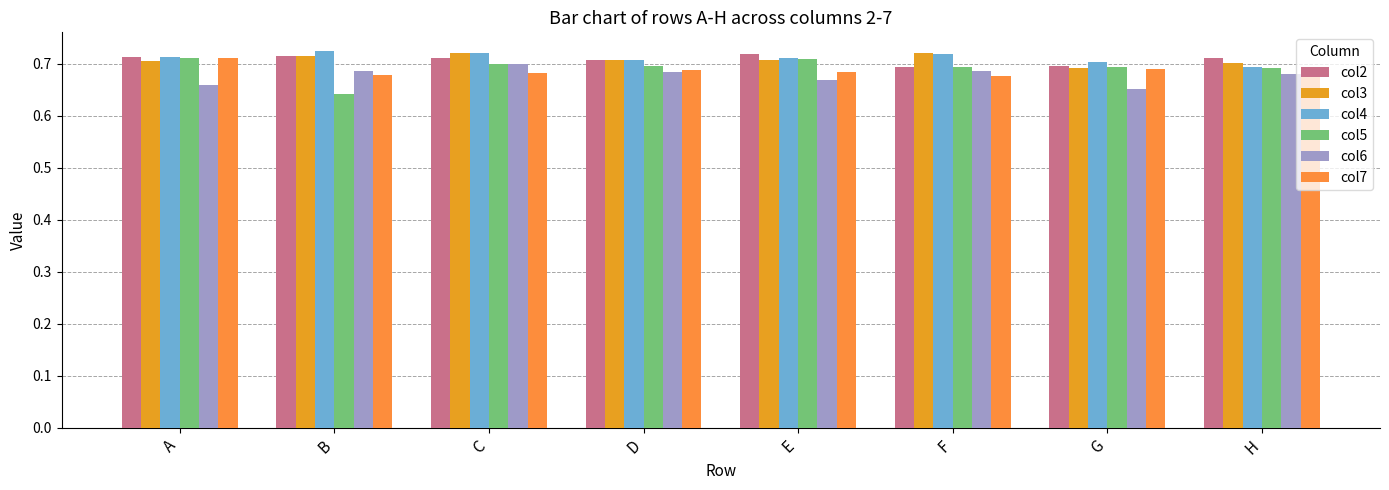

How many col5 values are between 0 and 1?

8